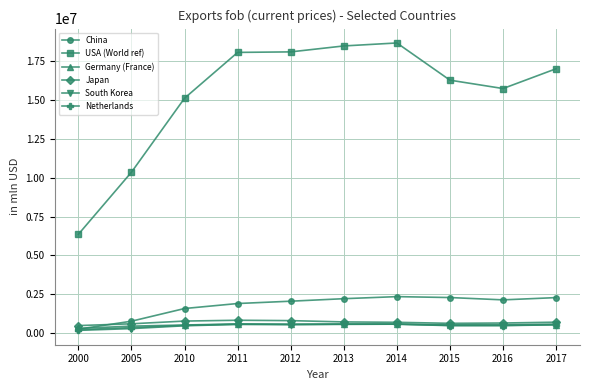

Which series has the largest range (max minus min)?

USA (World ref)